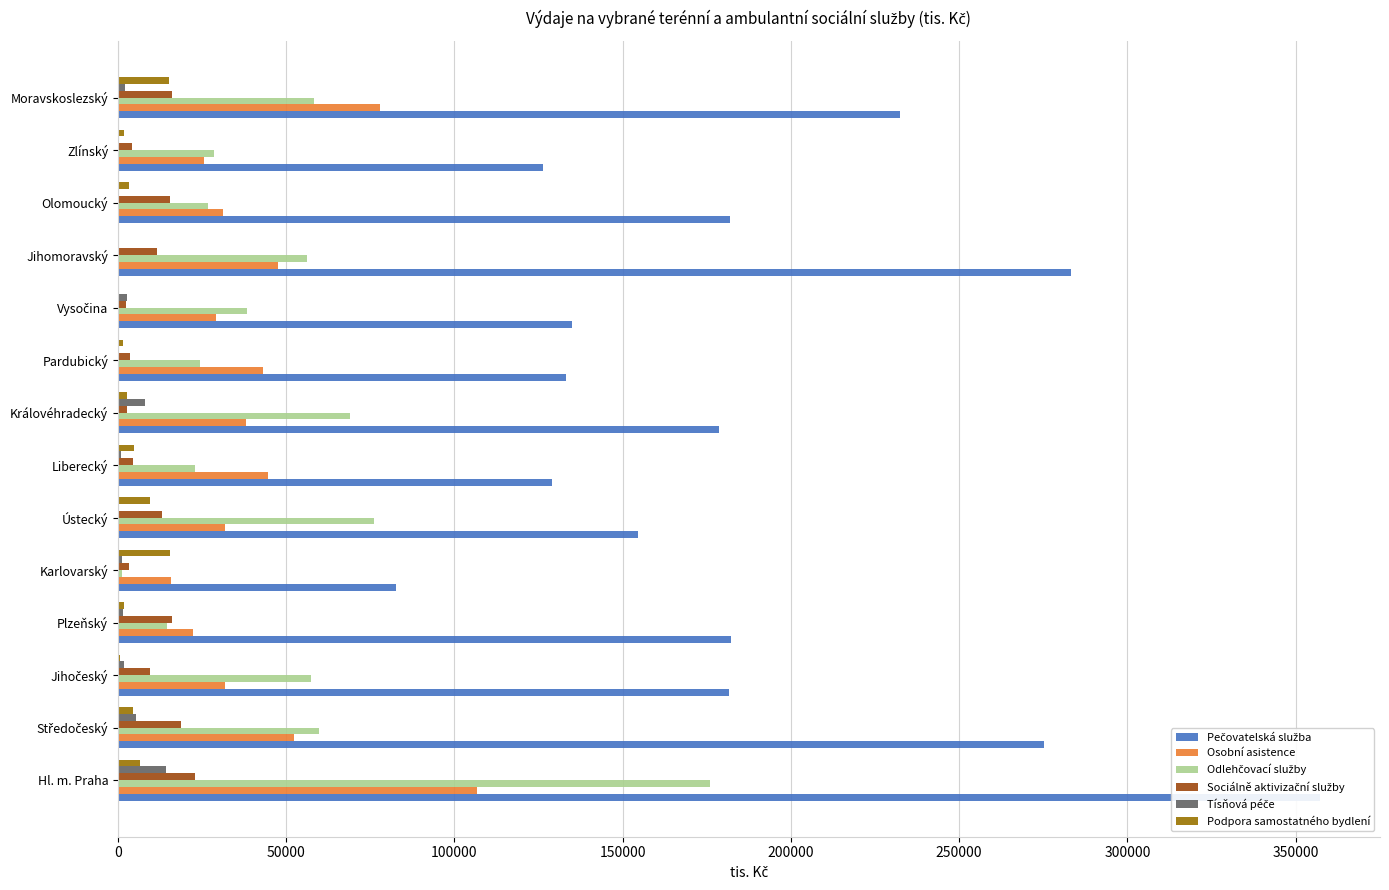

Reading left to right, extract all data points from this chart.

Pečovatelská služba: 357196	275201	181701	182201	82706	154638	128931	178624	133084	134877	283104	181957	126267	232306
Osobní asistence: 106795	52448	31844	22462	15907	31747	44674	38091	43097	29282	47711	31153	25579	77890
Odlehčovací služby: 176102	59863	57350	14687	1100	76203	22834	68865	24484	38279	56182	26718	28443	58284
Sociálně aktivizační služby: 22891	18796	9702	15967	3185	13118	4394	2602	3634	2307	11501	15380	4353	15990
Tísňová péče: 14274	5413	1964	1423	1150	58	1030	8048	0	2813	15	4	0	2107
Podpora samostatného bydlení: 6536	4515	560	1735	15473	9611	4741	2845	1589	0	0	3232	1721	15086